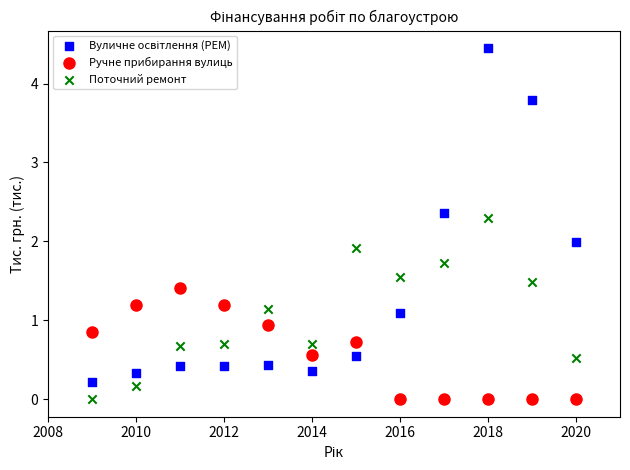

What is the X range (max minus min) for the scatter plot?

11.0